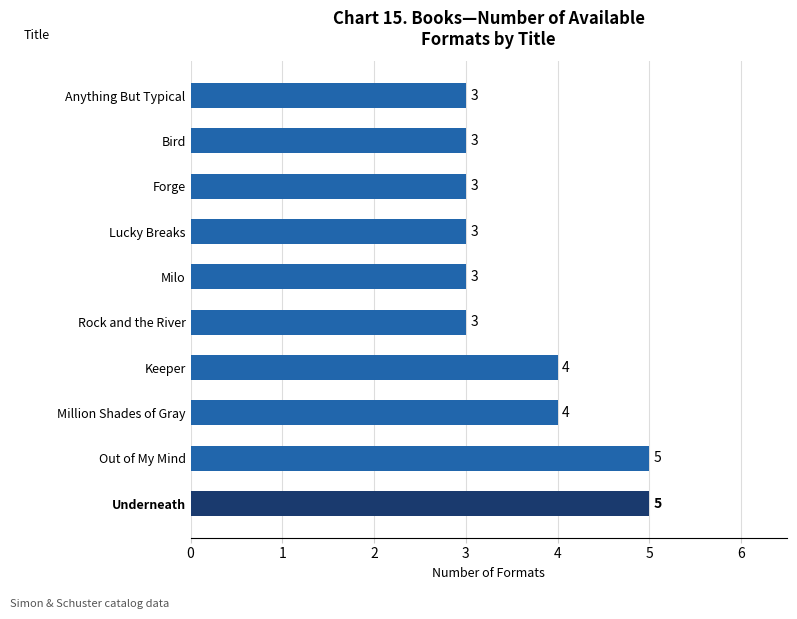

Reading top to bottom, what are all the values shown in this chart?

Anything But Typical=3	Bird=3	Forge=3	Lucky Breaks=3	Milo=3	Rock and the River=3	Keeper=4	Million Shades of Gray=4	Out of My Mind=5	Underneath=5